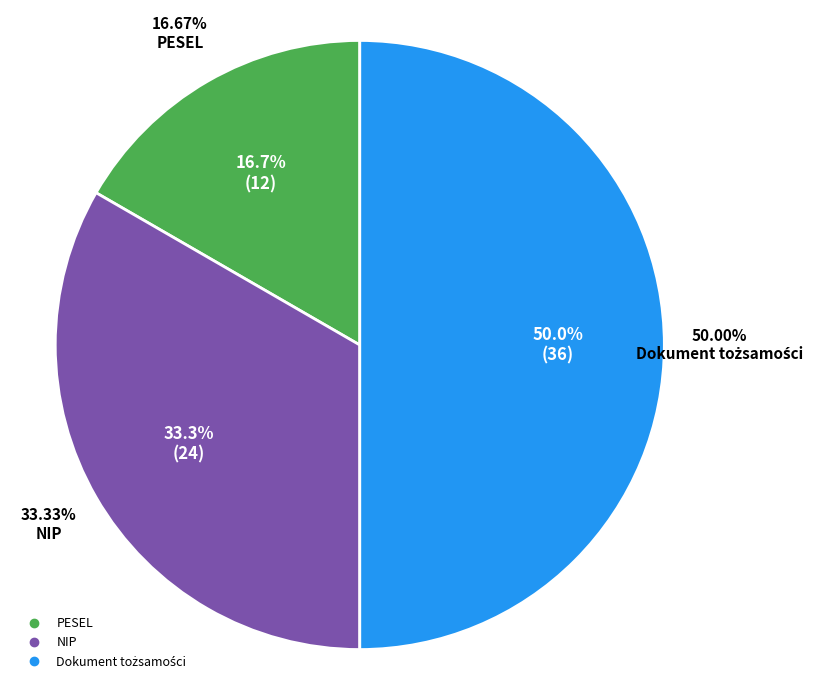

How much of the chart is everything except PESEL?

83.3%